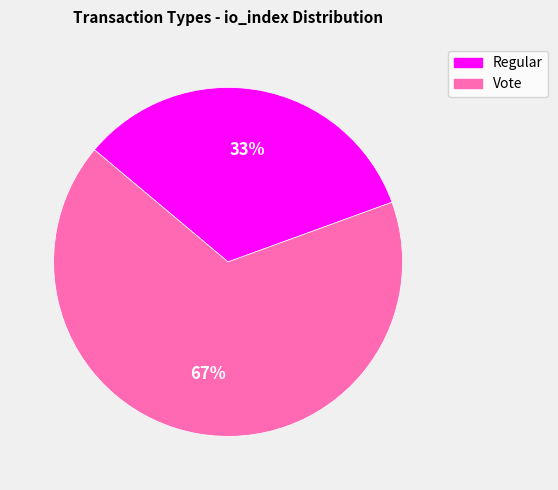

Does Regular account for over 50% of the chart?

No